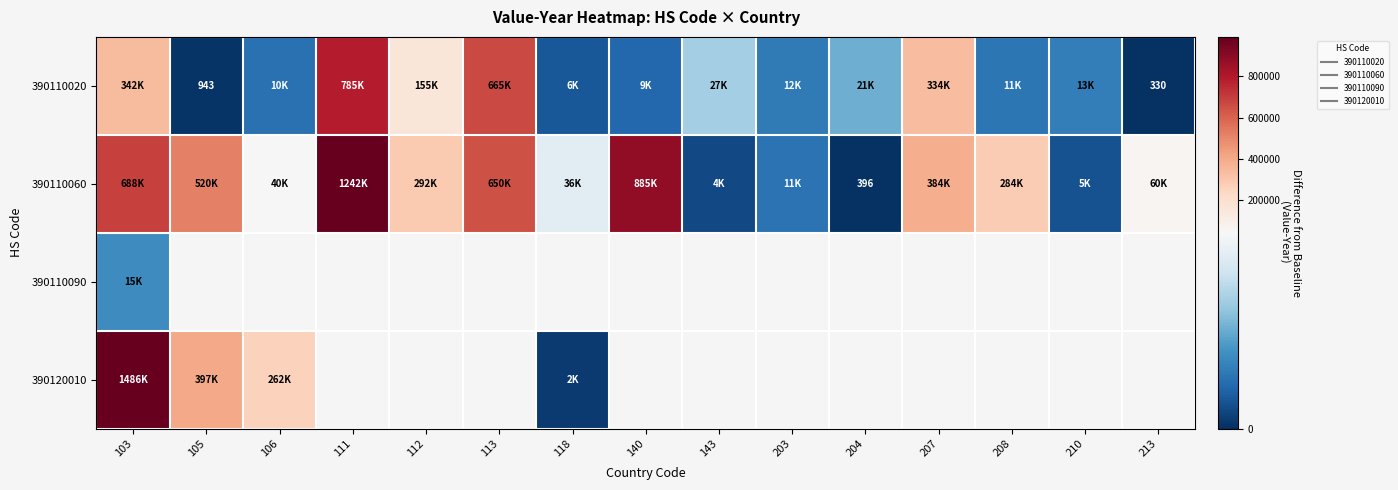

At which category does the chart reach its minimum across all series?

213